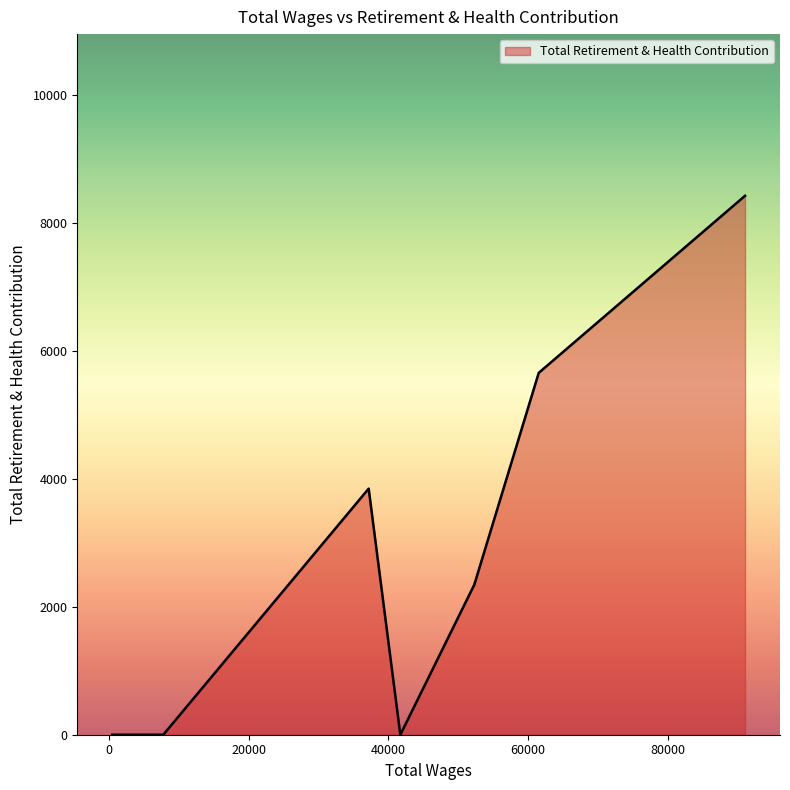

How many interior local peaks (higher than both neighbors) does the data have?

1